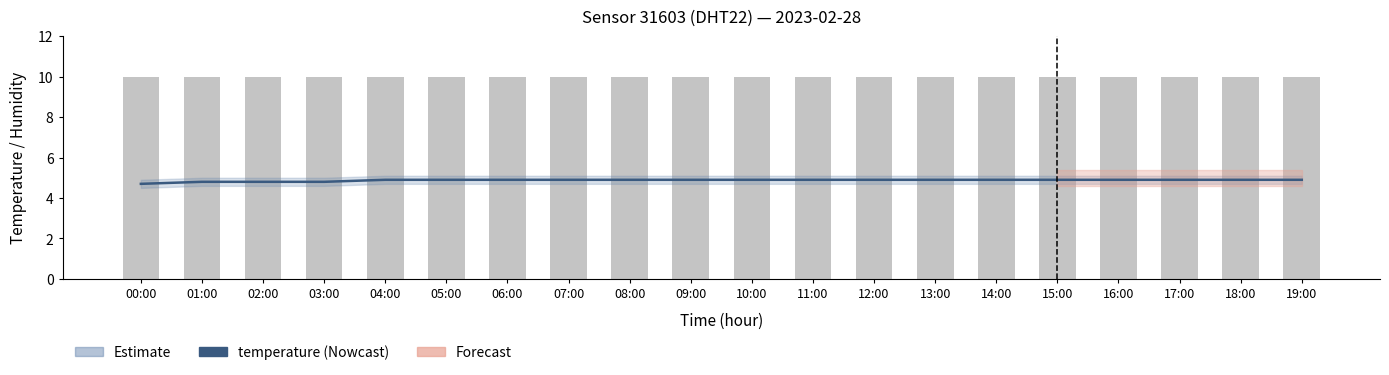

What position from the right is 02:00?

18